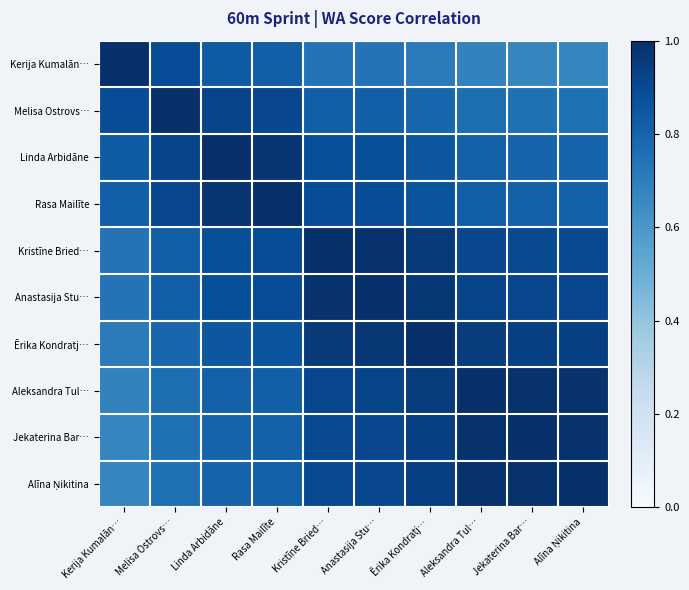

Which series has the largest range (max minus min)?

Kerija Kumalān…